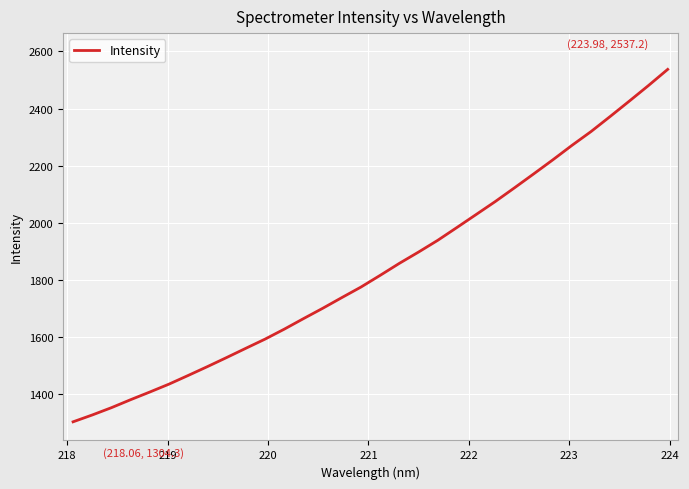

What is the maximum value shown in the chart?

2537.2